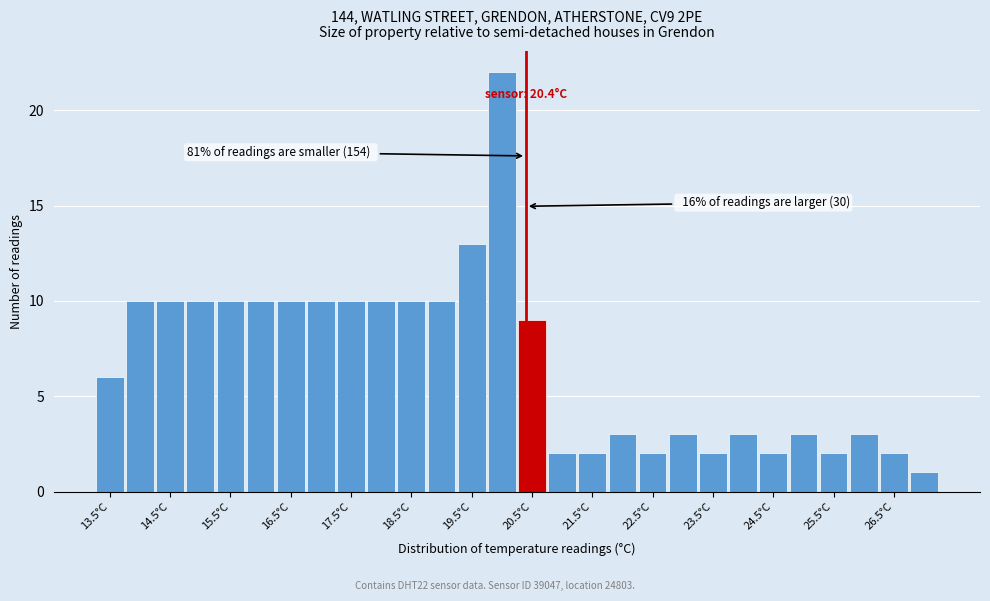

Which range on the x-axis has the tallest bar?

19.75 to 20.25